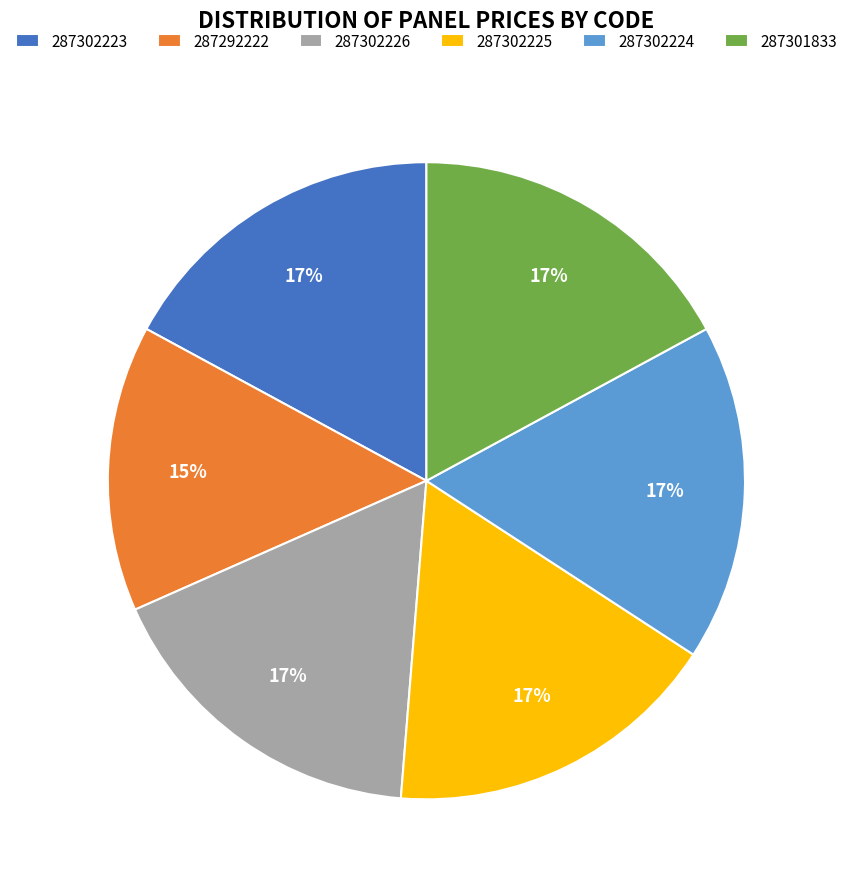

Is 287301833 the majority of the pie?

No